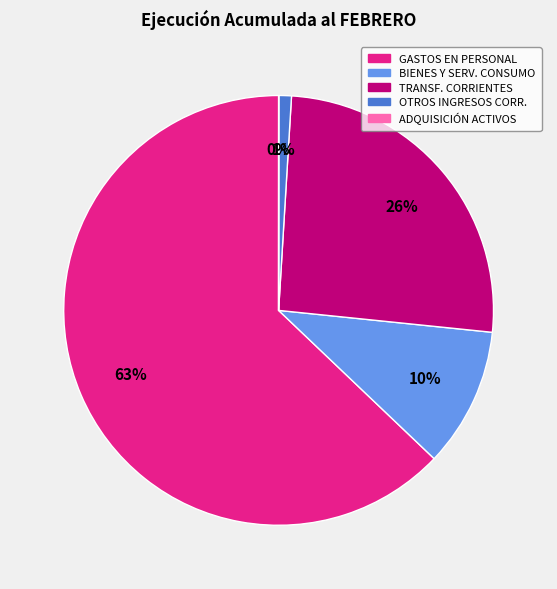

To the nearest percent, what is the difference between the largest and smallest slice percentages?

63%